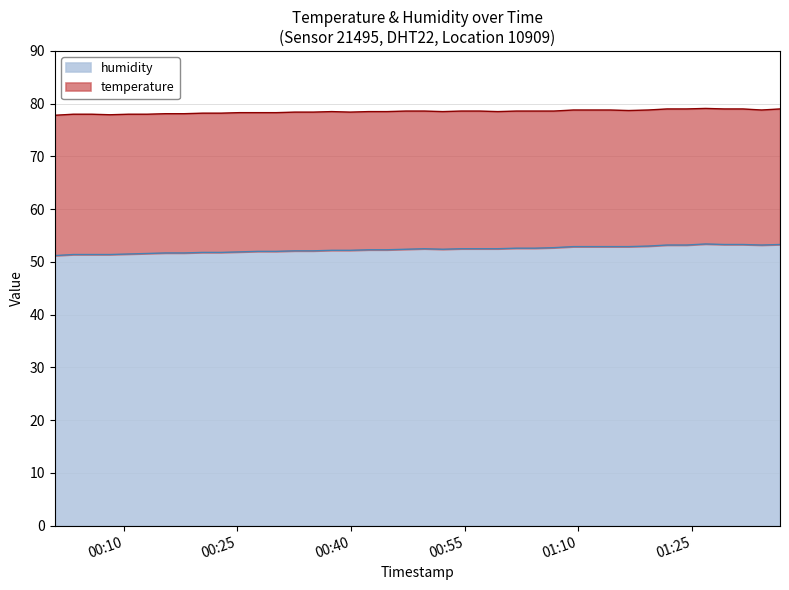

What is the lowest value of the humidity series?

51.2